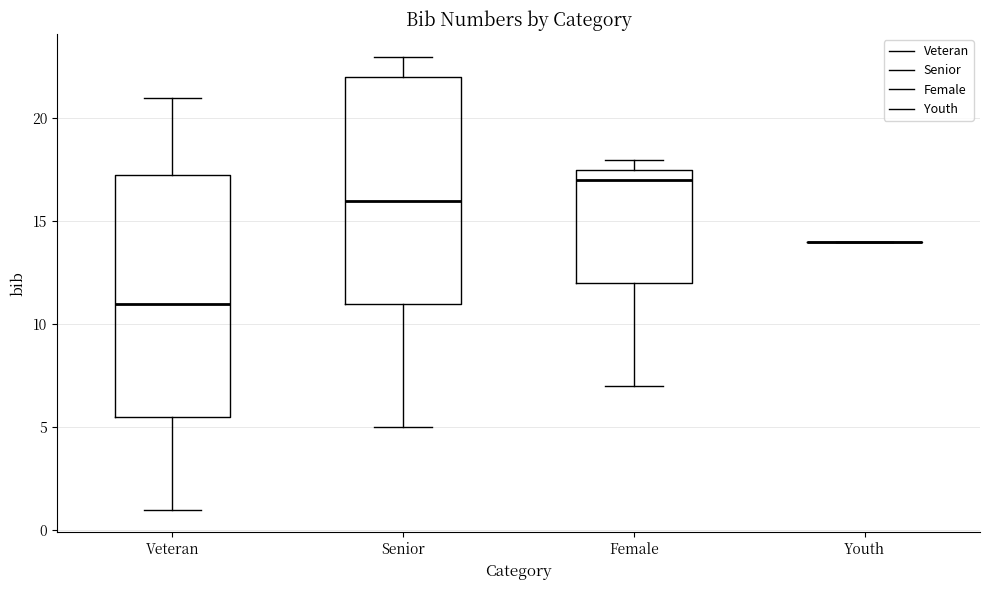

Reading left to right, read every box against the y-axis: the position of its median line, the range the box covers, and the ends of its whiskers. The values are not printed on the chart, so give them approximately, as read against the axis.

Veteran: median 11.0, box 5.5 to 17.5, whiskers 1.0 to 21.0
Senior: median 16.0, box 11.0 to 22.0, whiskers 5.0 to 23.0
Female: median 17.0, box 12.0 to 17.5, whiskers 7.0 to 18.0
Youth: box collapsed to a line at 14.0, whiskers 14.0 to 14.0